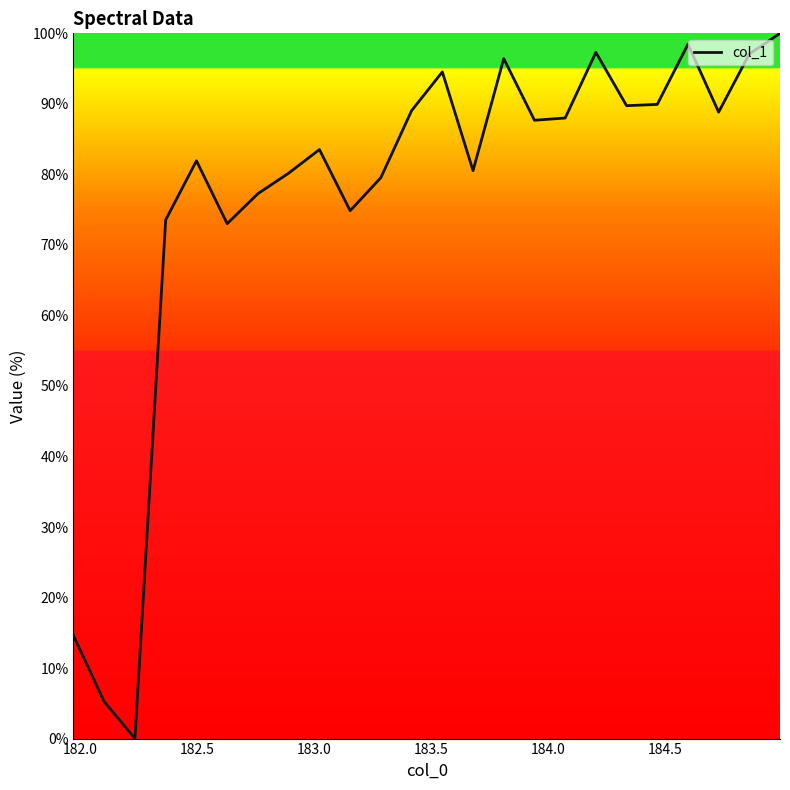

What is the difference between the maximum and minimum values?

100.0